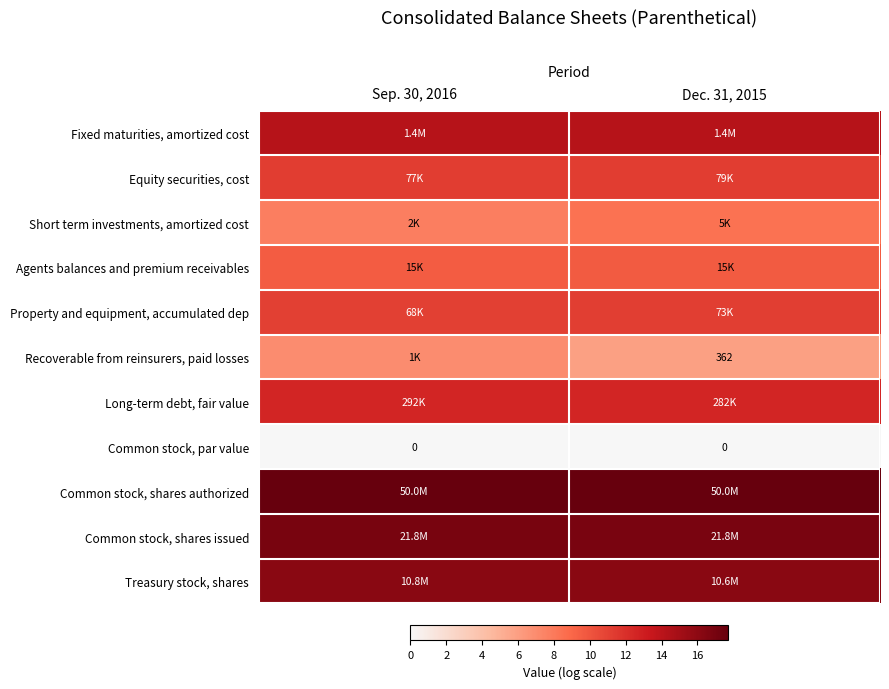

What is the maximum value shown in the chart?

17.7